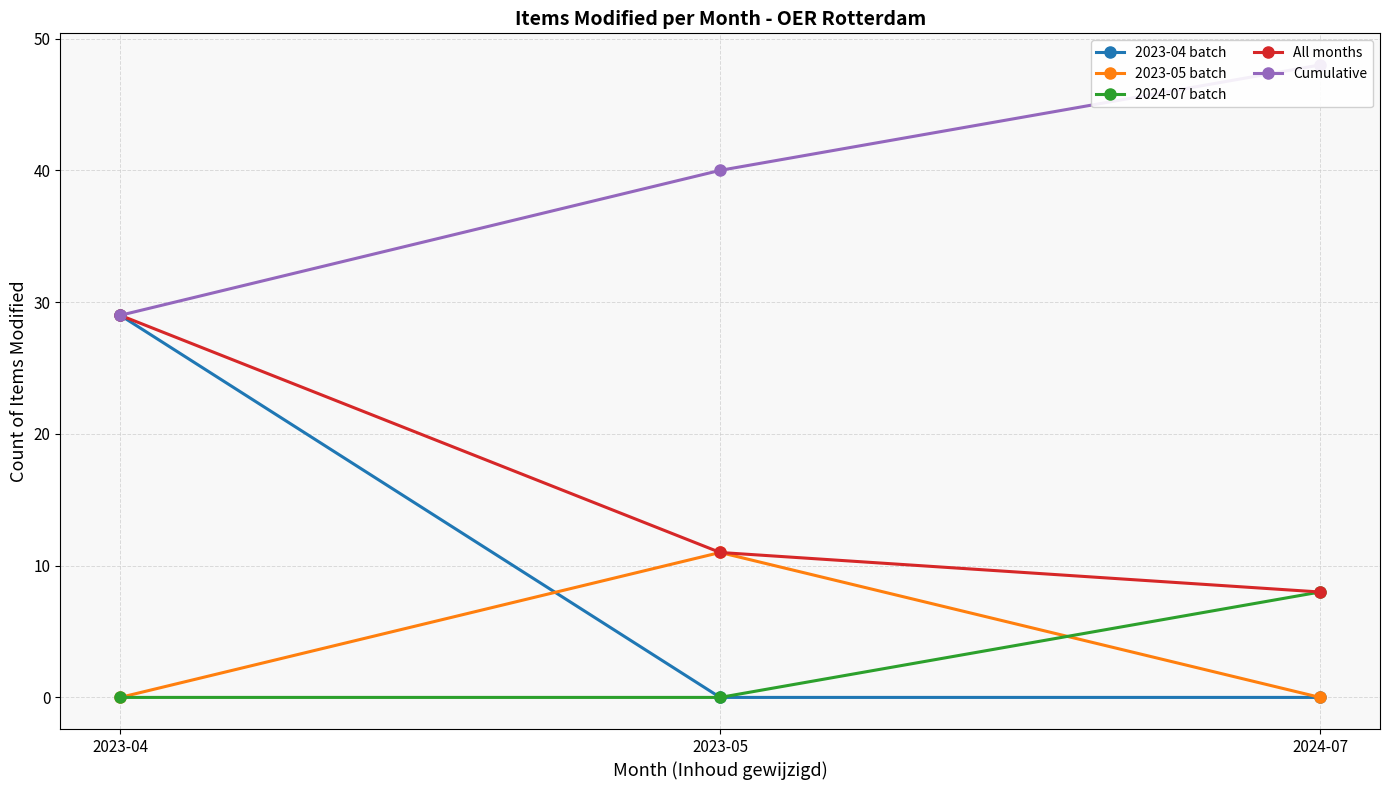

Which series has the largest total across all categories?

Cumulative